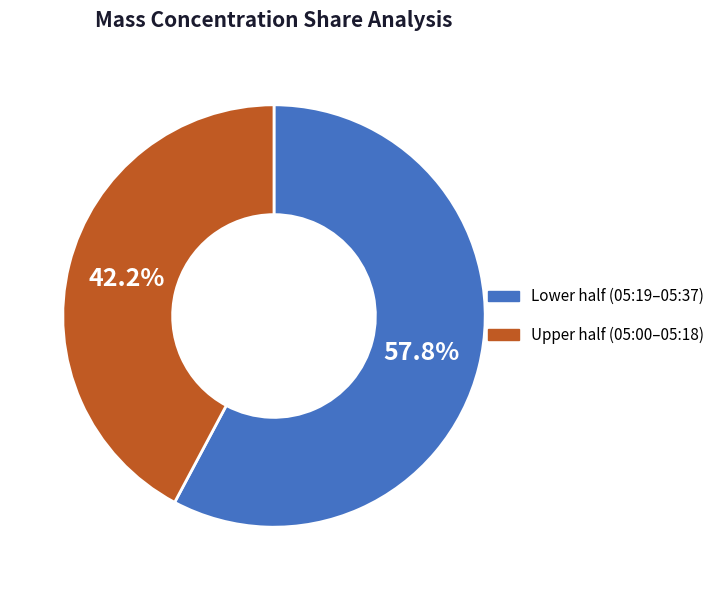

Does any single category account for the majority?

Yes